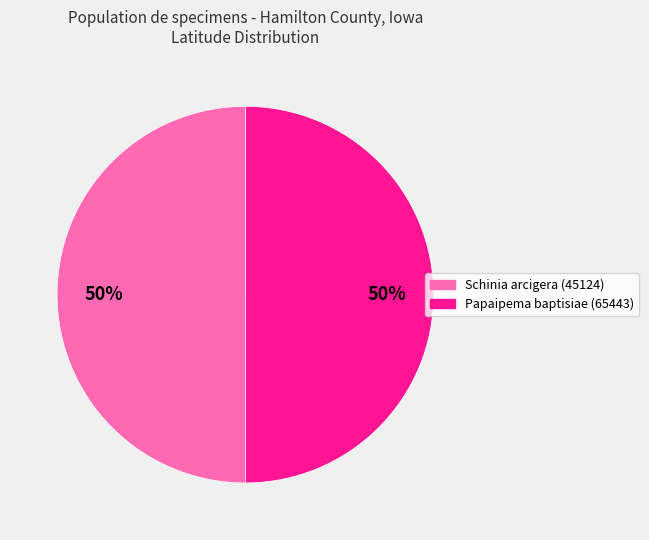

To the nearest percent, what is the average slice percentage?

50%